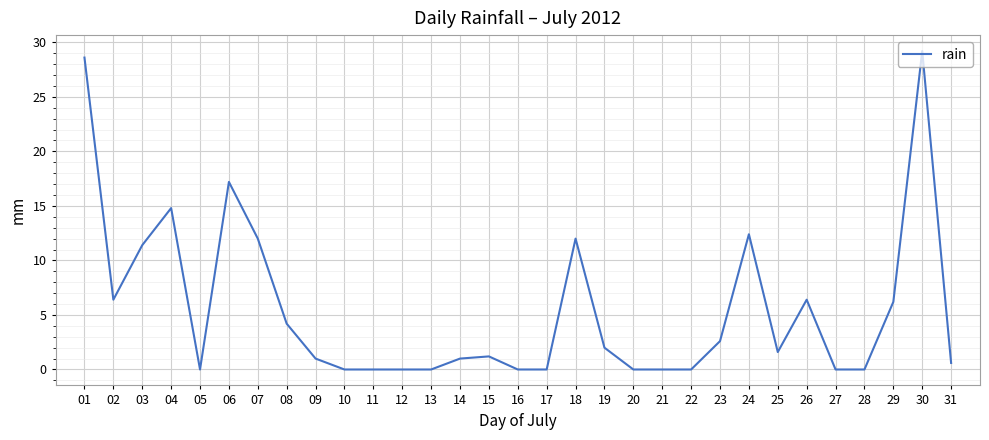

Is it true that the value at 09 is 1.0?

True